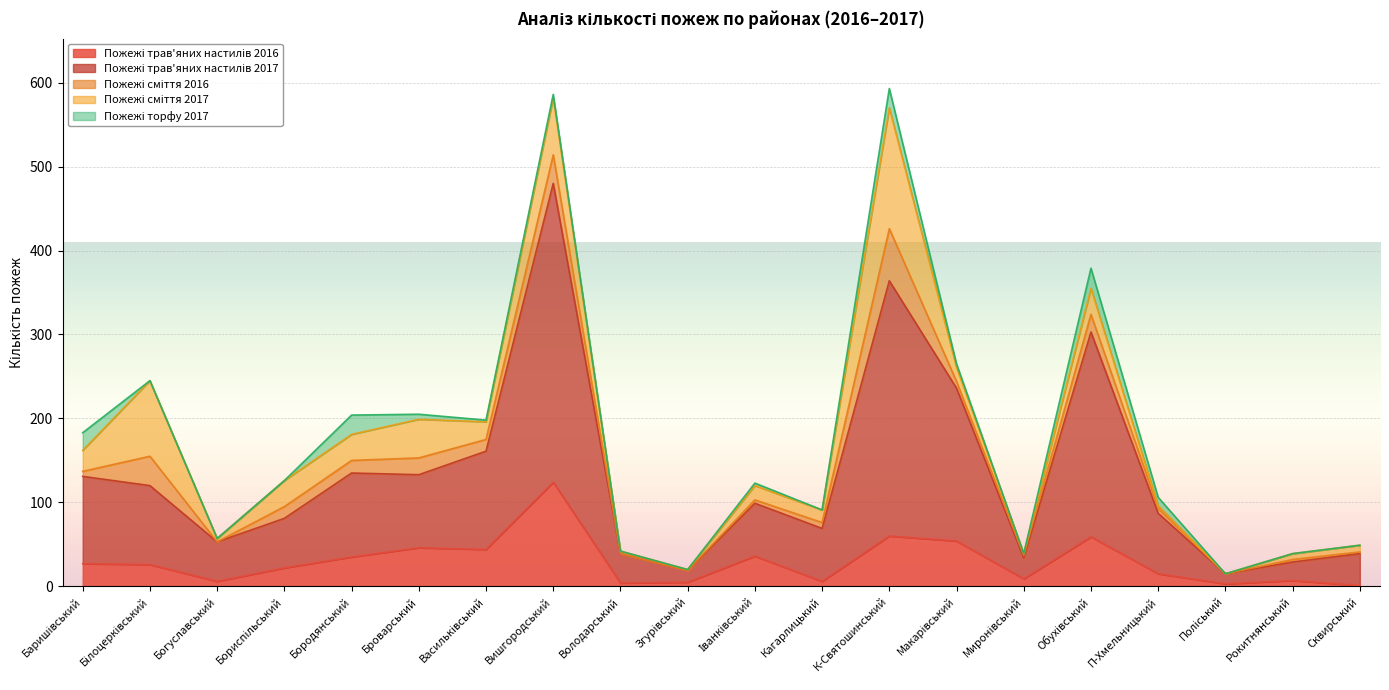

Reading left to right, transcribe all the data shown in this chart.

Пожежі трав'яних настилів 2016: 27	26	6	22	35	46	44	124	4	5	36	6	60	54	9	59	15	3	7	1
Пожежі трав'яних настилів 2017: 104	94	47	59	100	87	117	356	35	14	63	63	304	182	25	244	72	12	22	38
Пожежі сміття 2016: 6	35	0	14	15	20	14	34	0	0	4	7	62	8	3	21	6	0	3	2
Пожежі сміття 2017: 25	90	4	31	31	46	21	68	3	1	17	15	144	17	2	31	3	0	7	8
Пожежі торфу 2017: 21	0	0	0	23	6	2	4	0	0	3	0	23	4	0	24	10	0	0	0